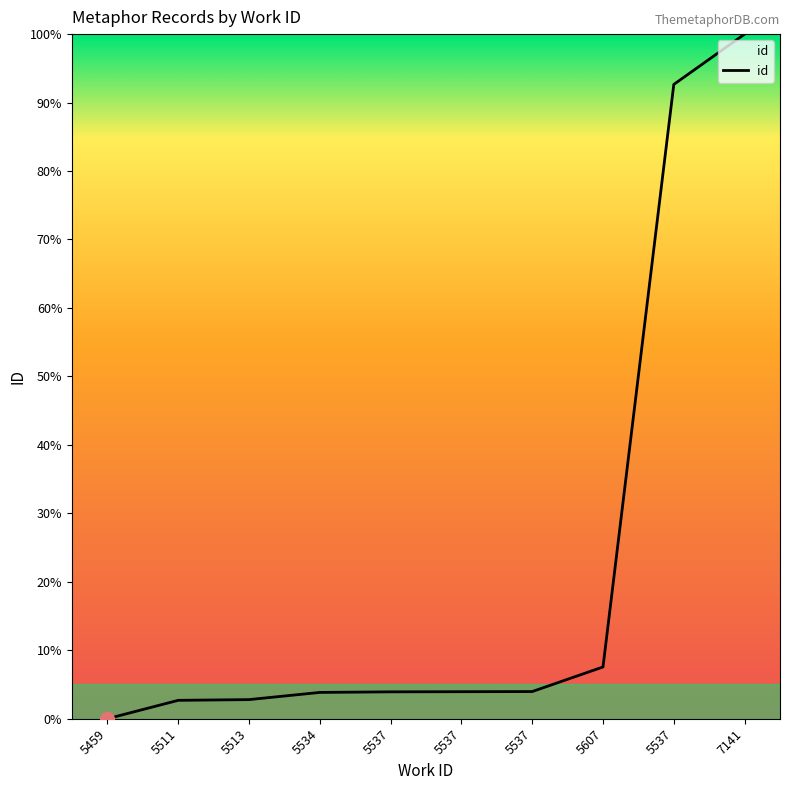

What is the label of the 2nd point from the right?

5537